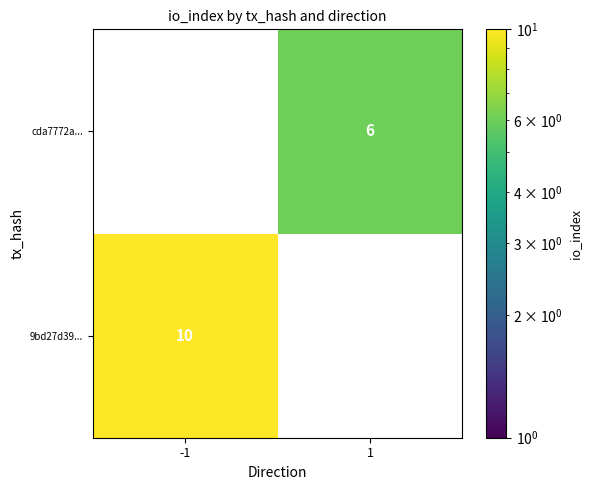

Is it true that cda7772a... equals 8 at 1?

False